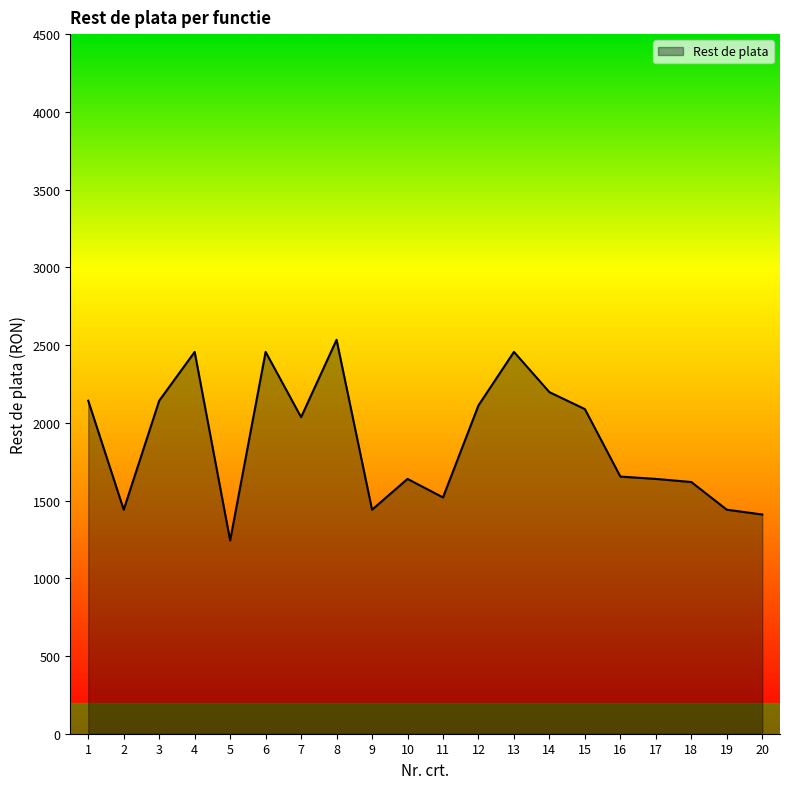

How many series are shown in this chart?

1